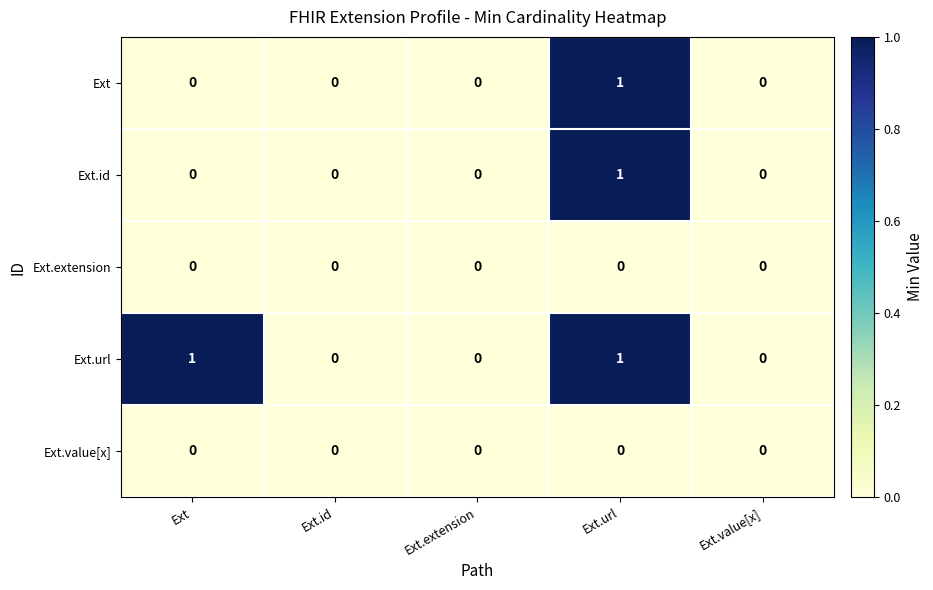

Which series has the largest total across all categories?

Ext.url